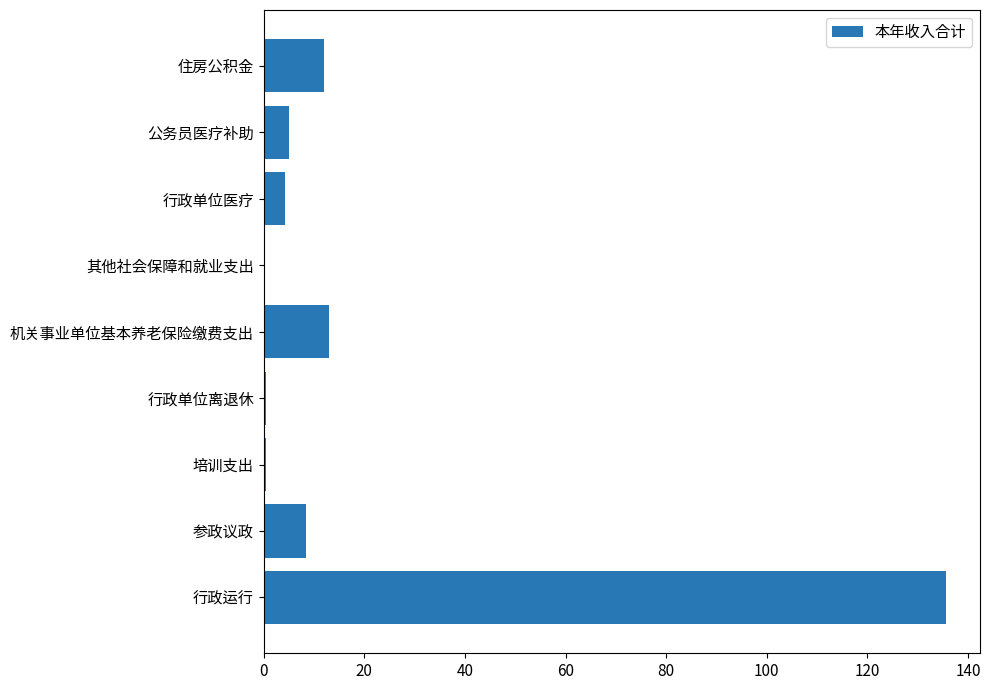

What is the sum of all values?

179.5